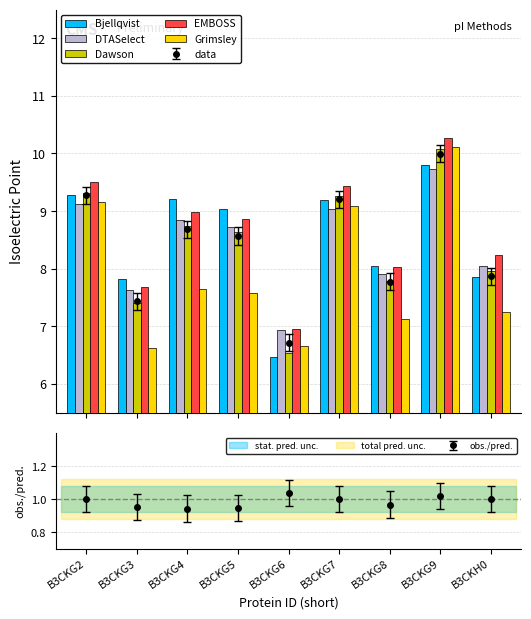

Is it true that Dawson equals 8.6 at B3CKG5?

True